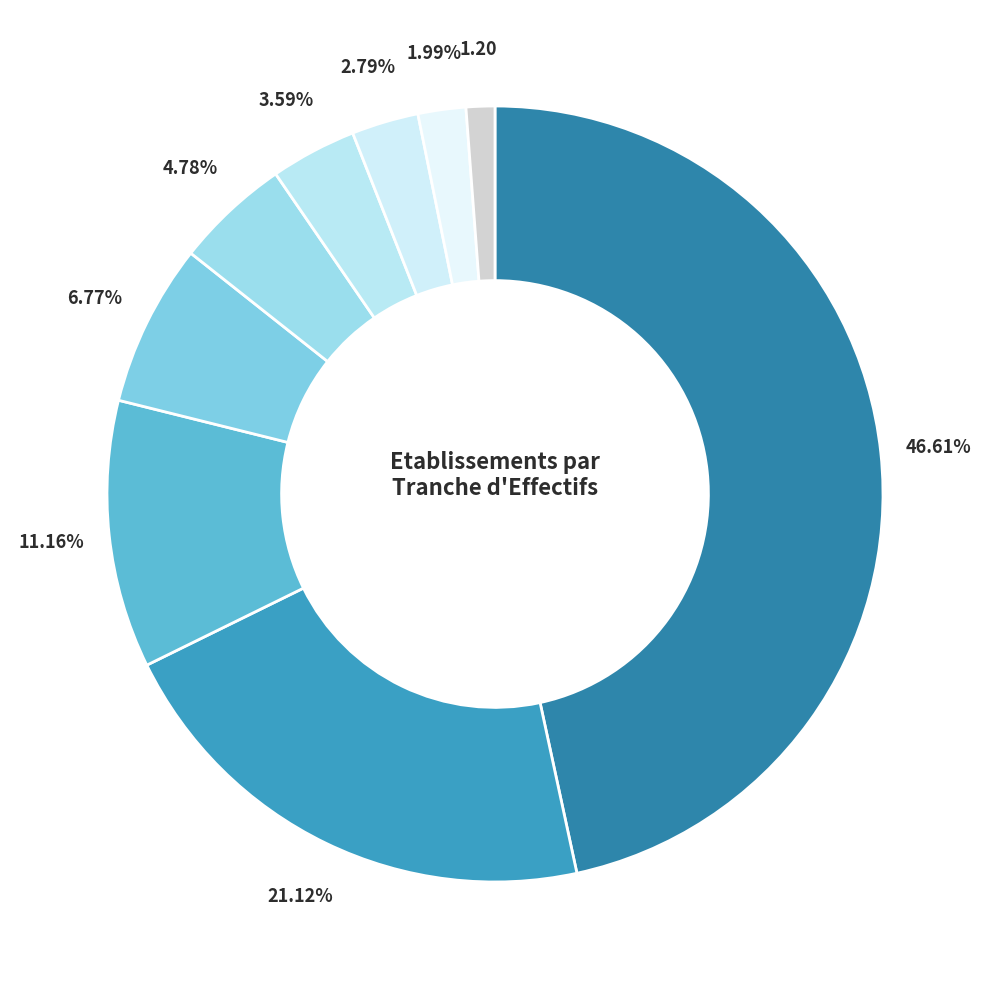

Count the number of slices in the pie.

9